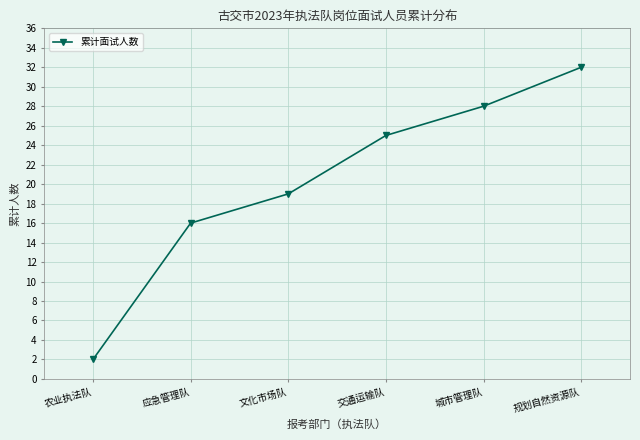

Count the values in the range 16 to 28.

4